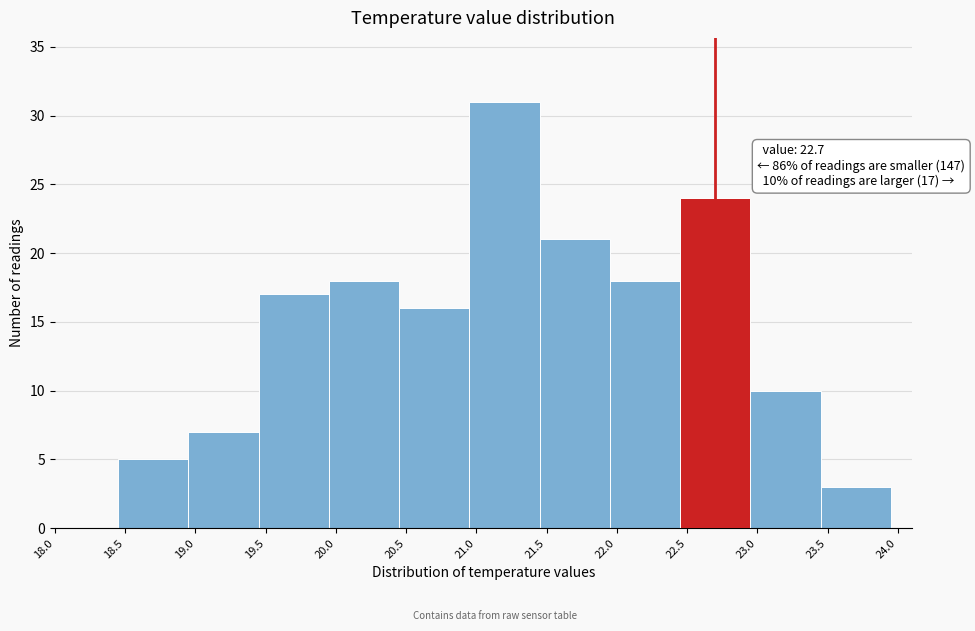

Over which range of the x-axis is the bar tallest?

20.95 to 21.45